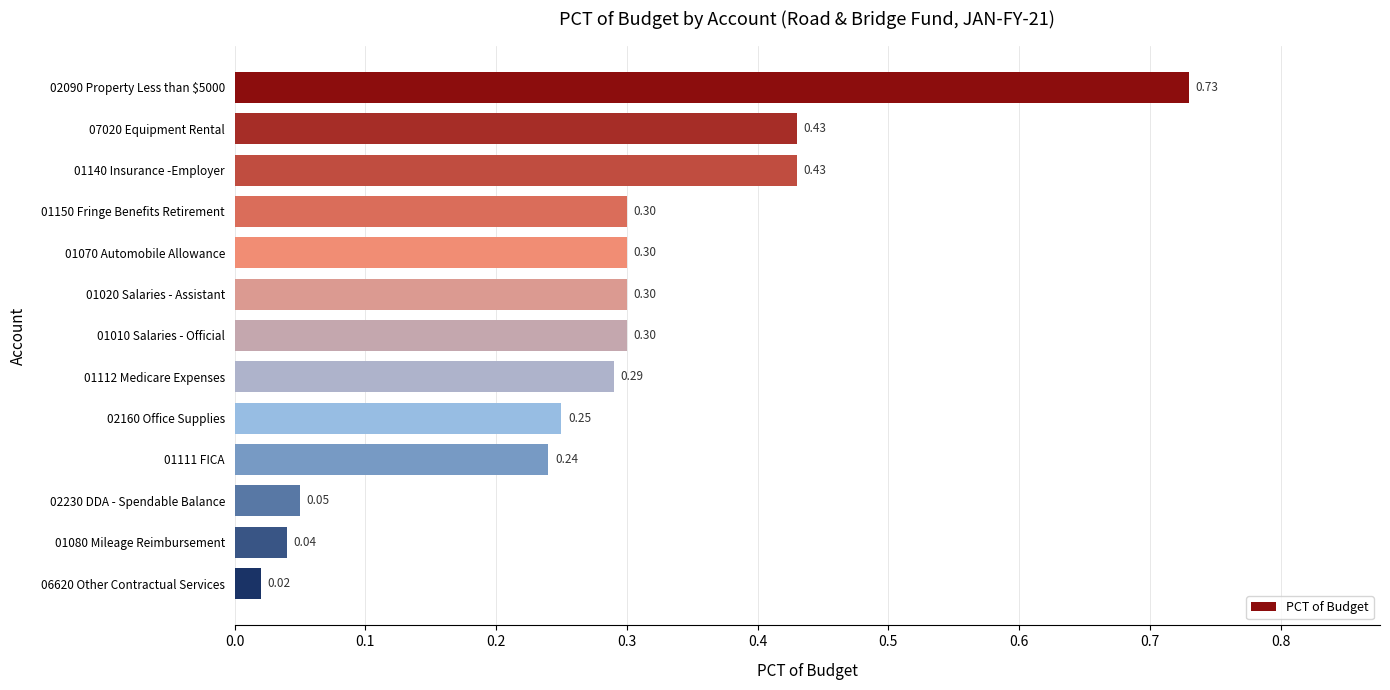

What is the sum of the values at 02090 Property Less than $5000 and 06620 Other Contractual Services?

0.8